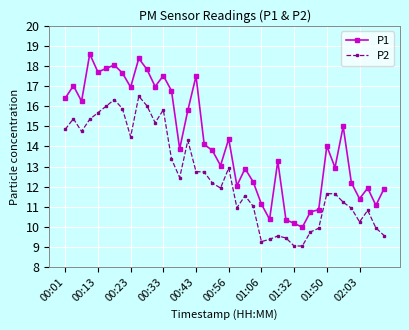

What is the value of the P2 point at the 5th from the left?

15.7